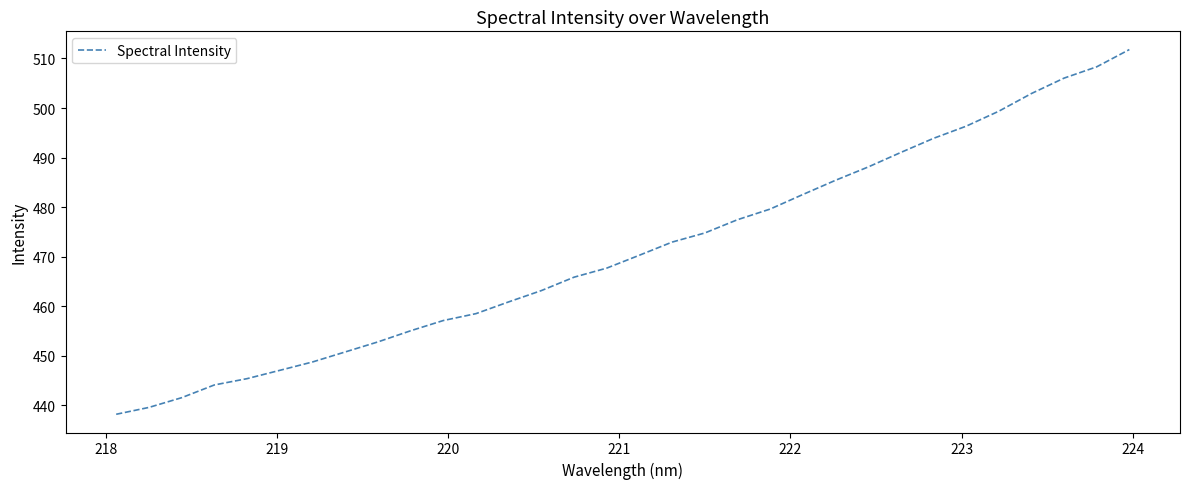

What is the minimum value shown in the chart?

438.2